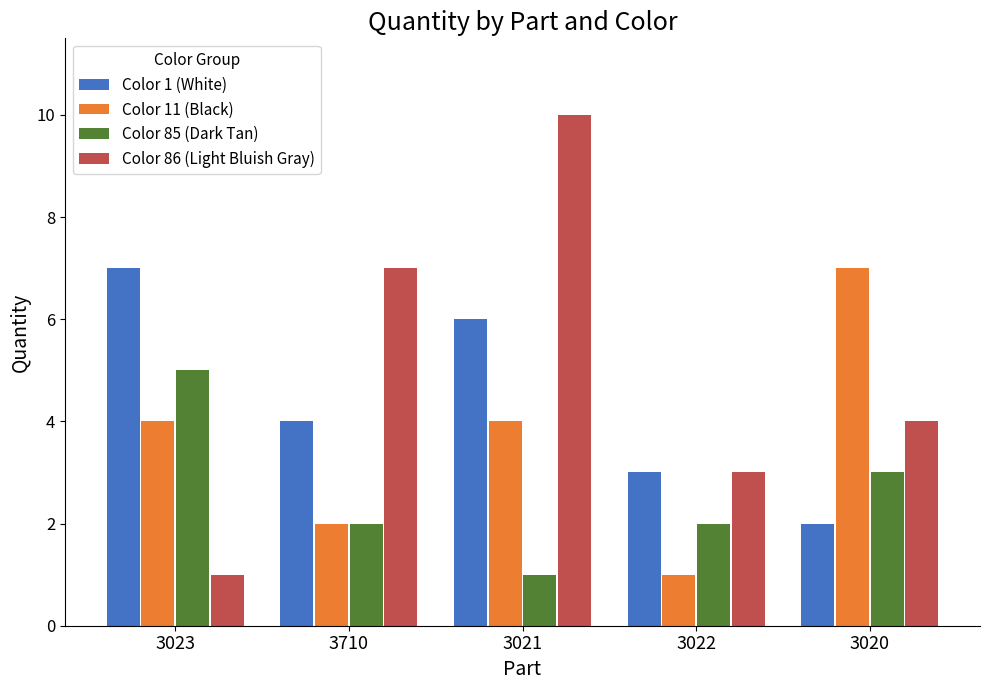

True or false: Color 1 (White) has a value of 3 at 3022.

True